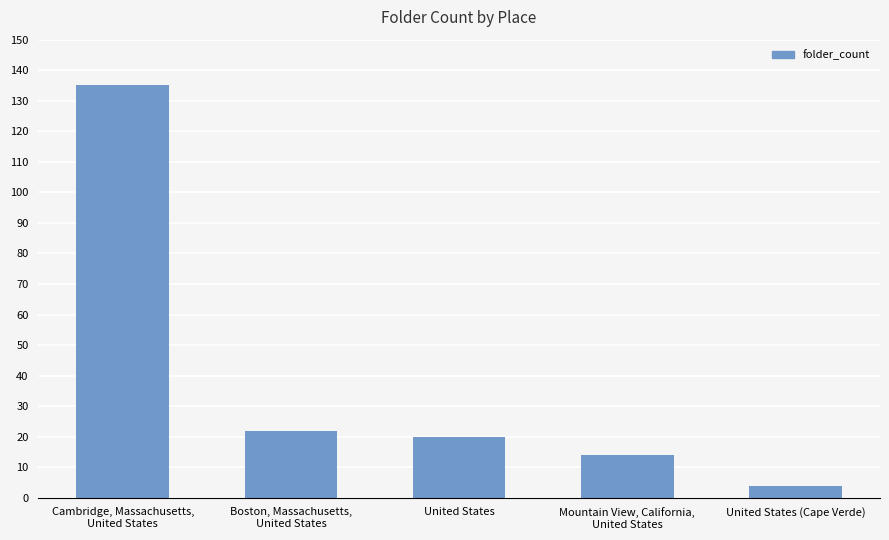

What is the ratio of the value at Boston, Massachusetts,
United States to the value at Mountain View, California,
United States?

1.6